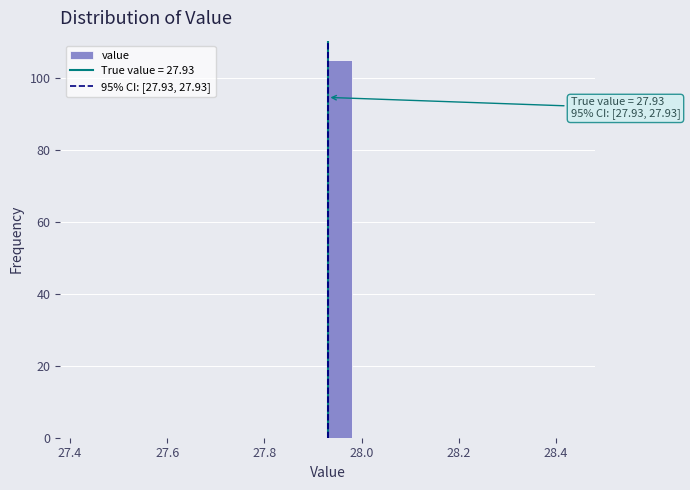

Read against the x-axis, roughly where is the centre of the tallest bar?

27.96